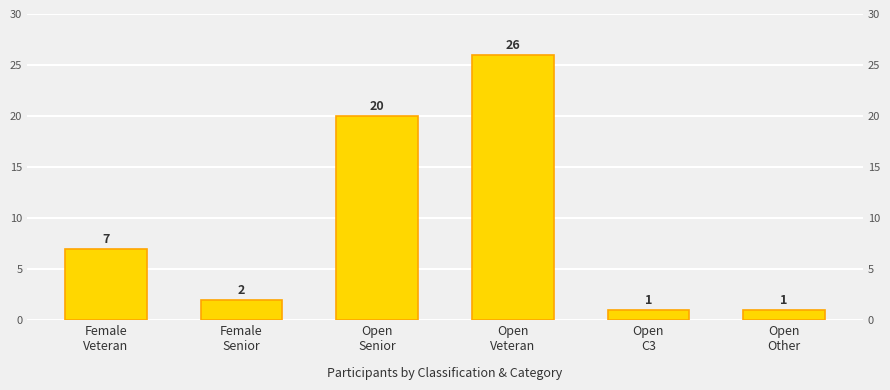

True or false: the data shows 7 at Female
Veteran.

True